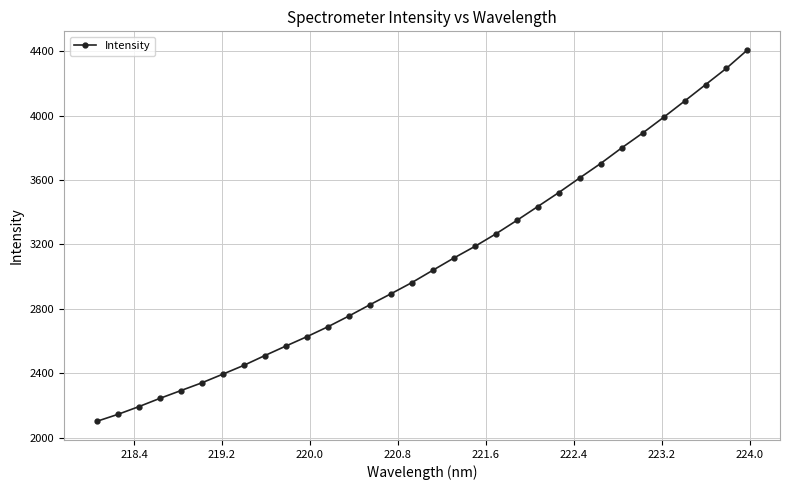

How many values are below 3039?

16